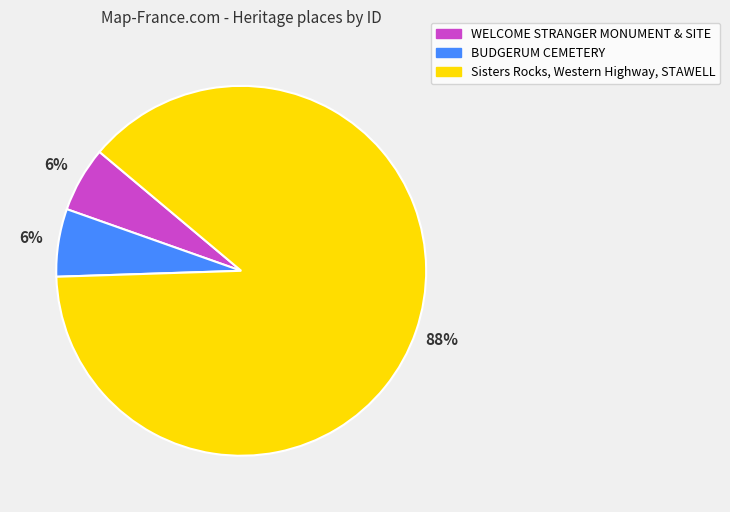

To the nearest percent, what percentage of the pie is WELCOME STRANGER MONUMENT & SITE?

6%